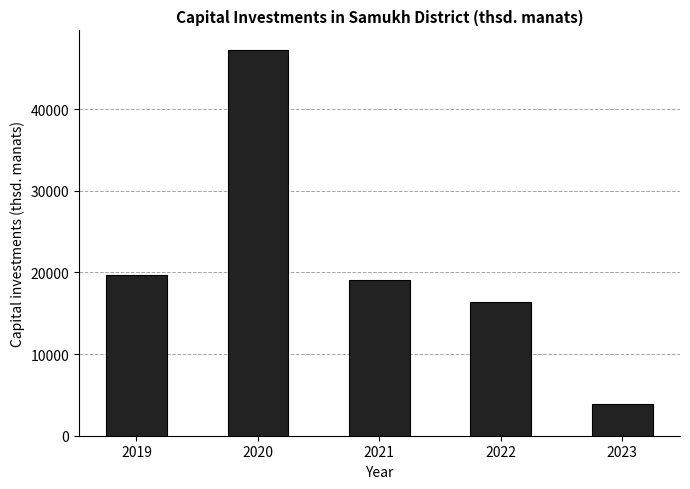

Where is the data nearest to the value 25607?

2019